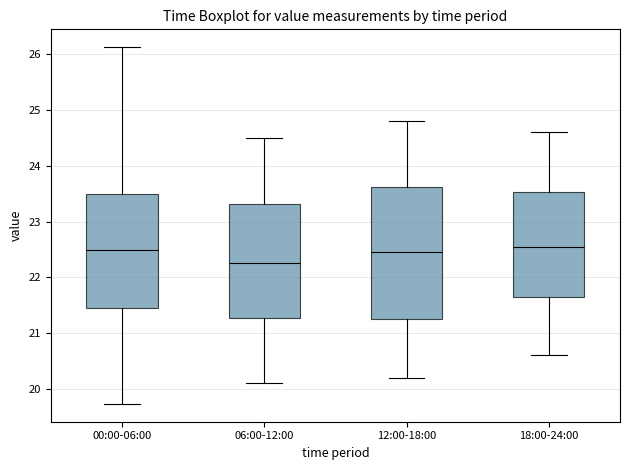

Reading left to right, transcribe this box plot: for each box, give where its median line is, the range the box spans, and where its two whiskers end, as read against the y-axis. The values are not printed on the chart, so give them approximately, as read against the axis.

00:00-06:00: median 22.5, box 21.5 to 23.5, whiskers 19.7 to 26.1
06:00-12:00: median 22.3, box 21.3 to 23.3, whiskers 20.1 to 24.5
12:00-18:00: median 22.5, box 21.3 to 23.6, whiskers 20.2 to 24.8
18:00-24:00: median 22.6, box 21.7 to 23.5, whiskers 20.6 to 24.6